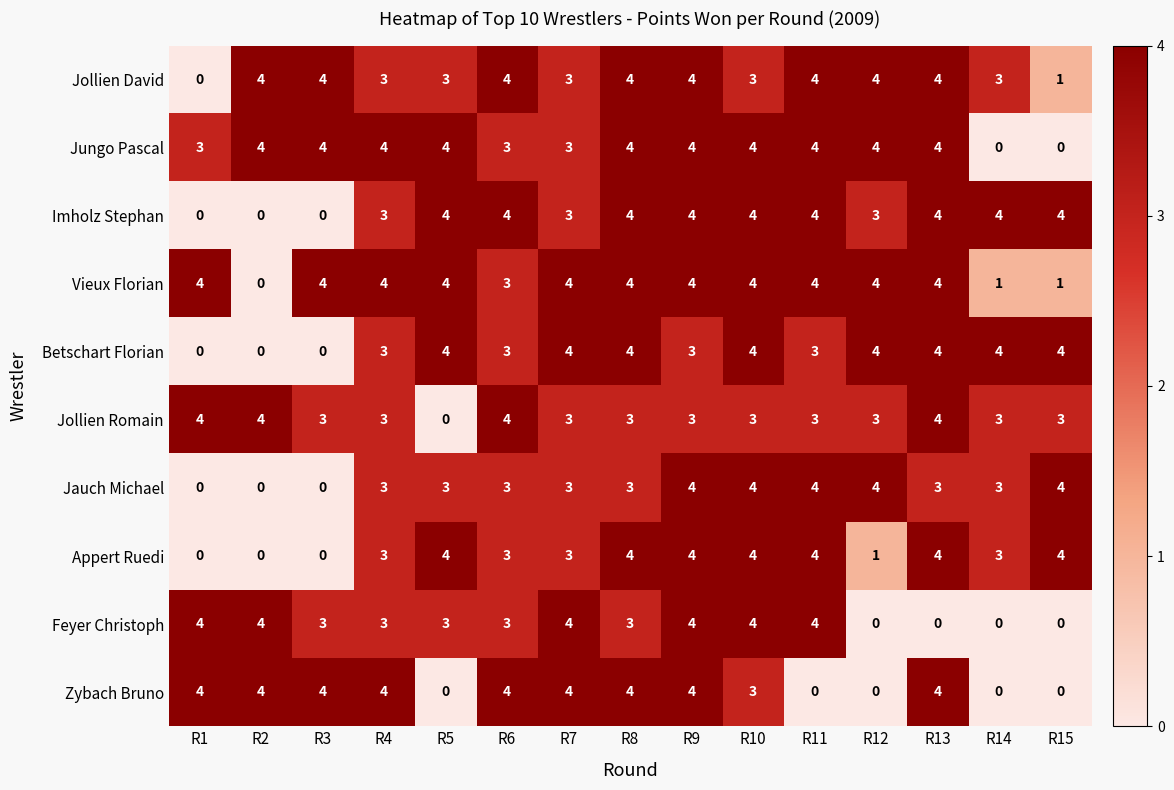

What value does the Jungo Pascal series have at R8?

4